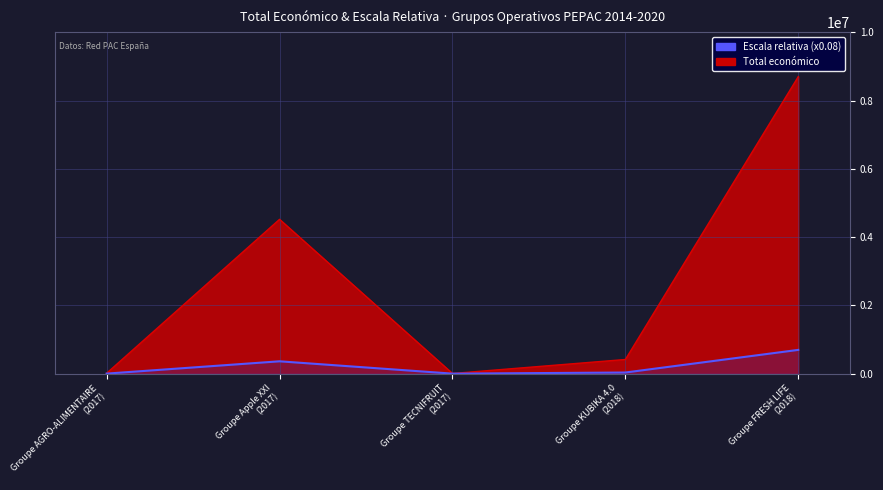

Which category has the lowest value across all series?

Groupe TECNIFRUIT
(2017)